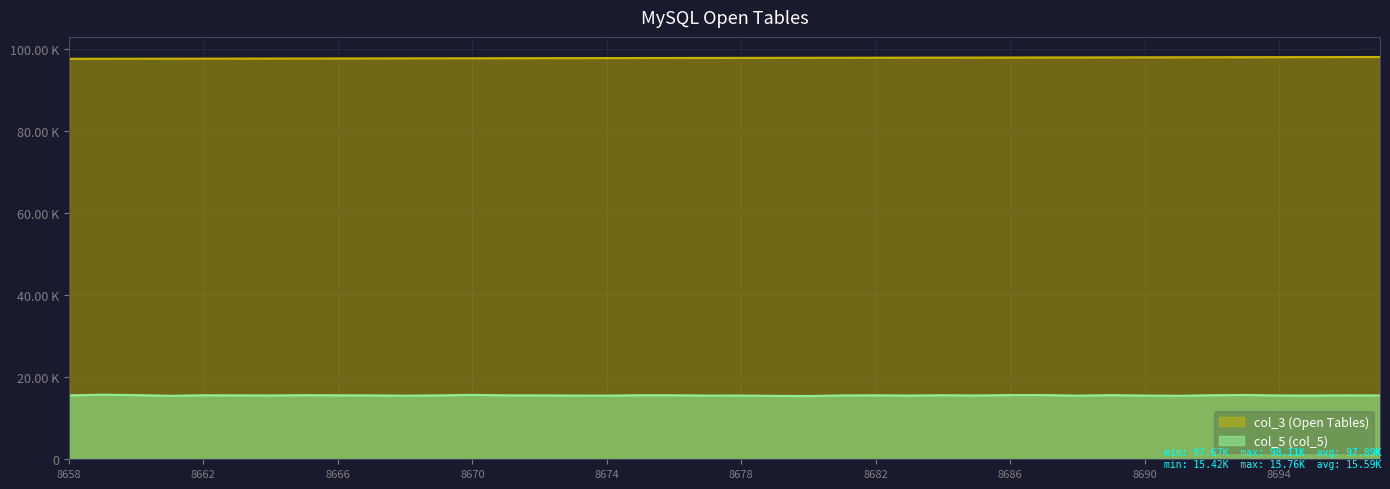

Reading left to right, extract all data points from this chart.

col_3 (Open Tables): 97675	97686	97698	97709	97720	97731	97743	97754	97765	97777	97788	97799	97810	97822	97833	97844	97855	97867	97878	97889	97901	97912	97923	97934	97946	97957	97968	97980	97991	98002	98013	98025	98036	98047	98059	98070	98081	98092	98104	98115
col_5 (col_5): 15583	15755	15649	15486	15617	15597	15570	15638	15609	15585	15518	15584	15711	15600	15590	15544	15533	15625	15614	15540	15543	15465	15420	15575	15610	15552	15622	15565	15663	15666	15520	15649	15538	15491	15621	15684	15567	15549	15595	15567